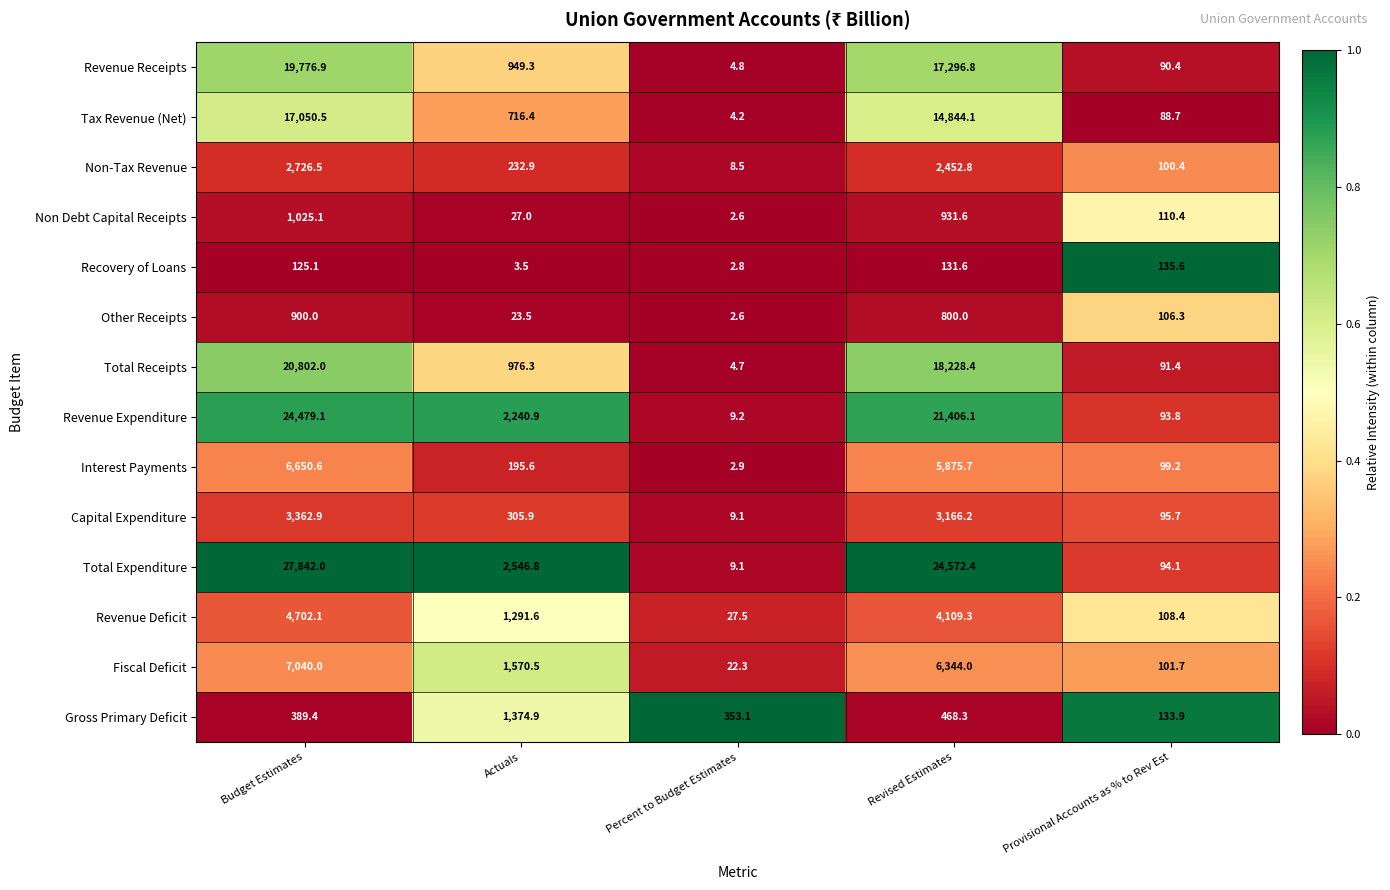

What is the sum of the Revenue Receipts values at Actuals and Revised Estimates?

18246.1